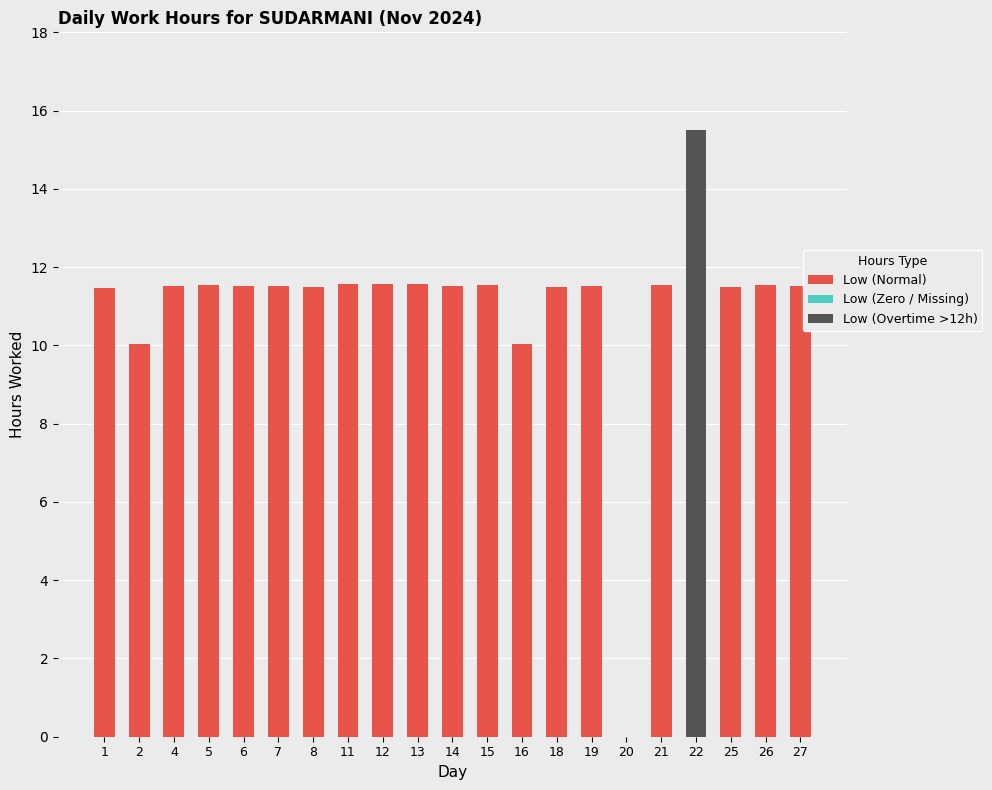

Which series has the largest total across all categories?

Low (Normal)